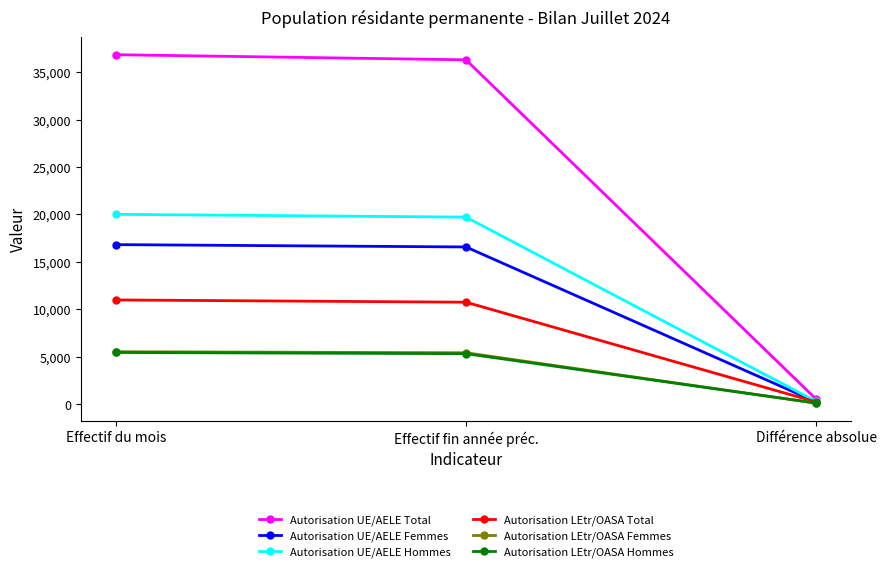

What is the average value of the Autorisation UE/AELE Femmes series?

11213